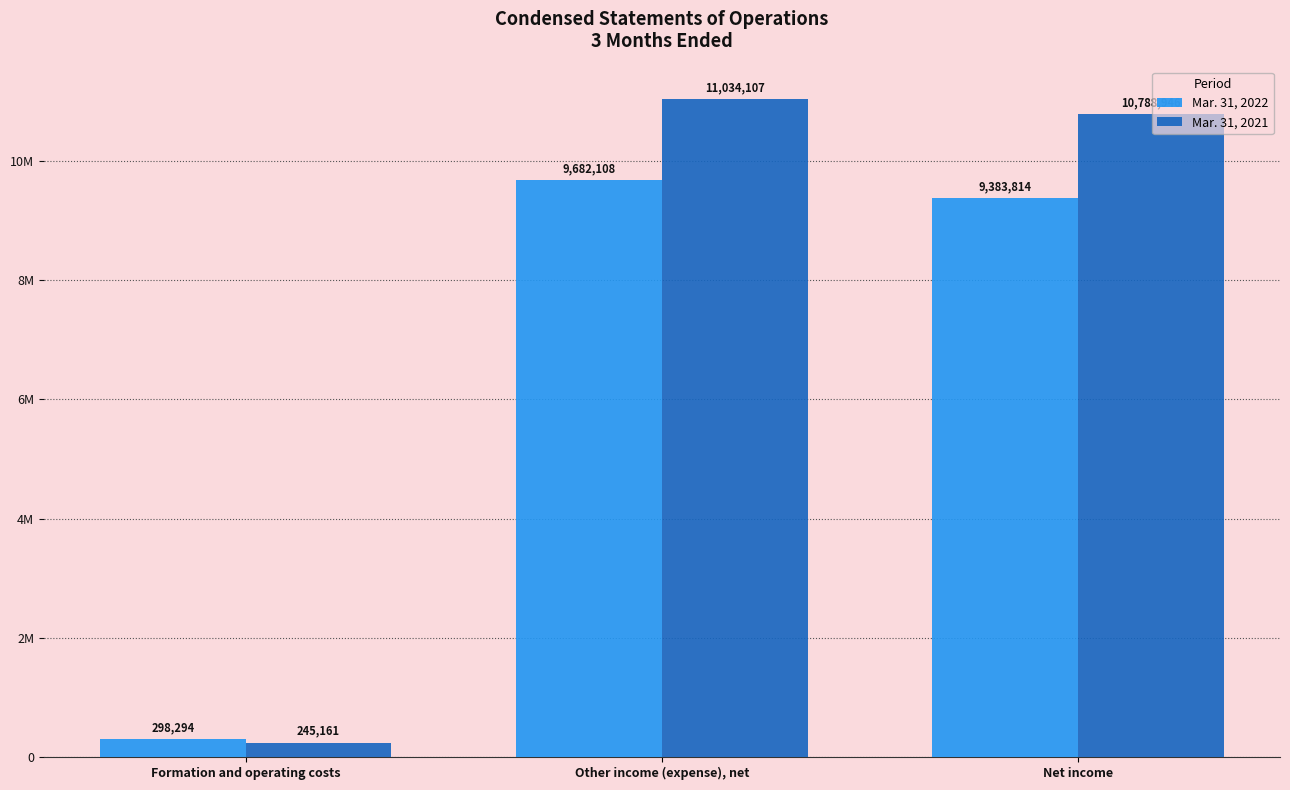

What is the value of the Mar. 31, 2022 bar at the 3rd from the left?

9383814